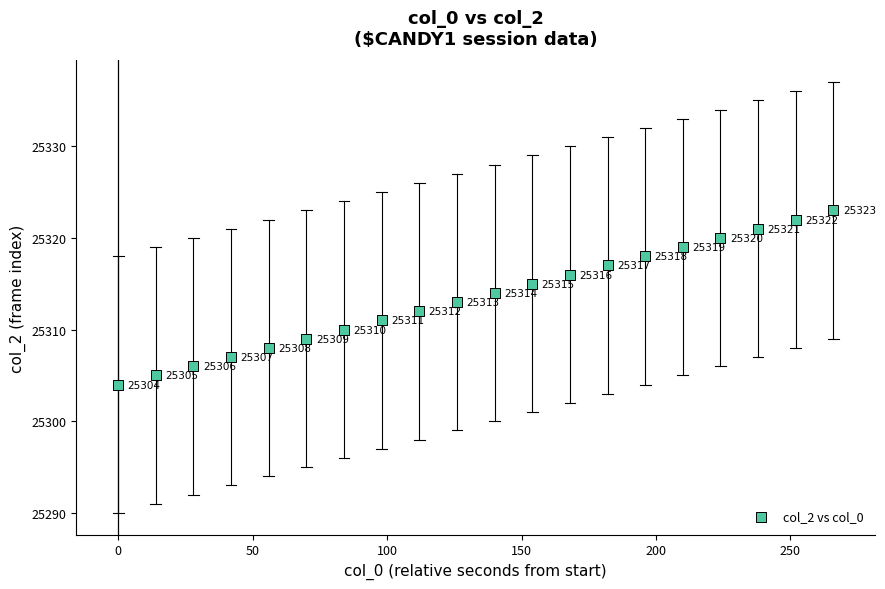

What Y value in the scatter plot is closest to 25313?

25313